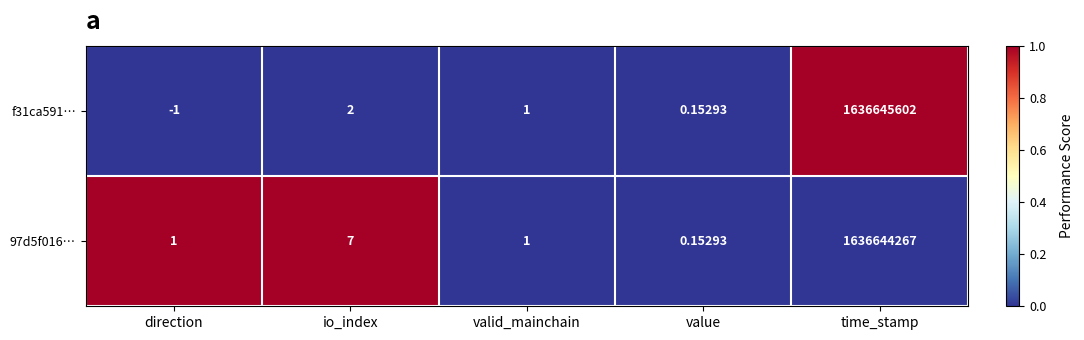

At which label is 97d5f016… closest to 818322133?

io_index